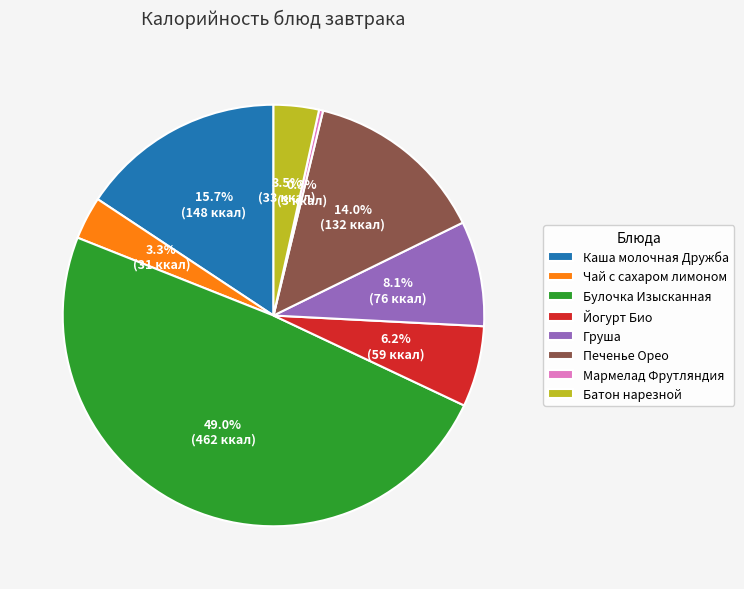

Does any single category account for the majority?

No